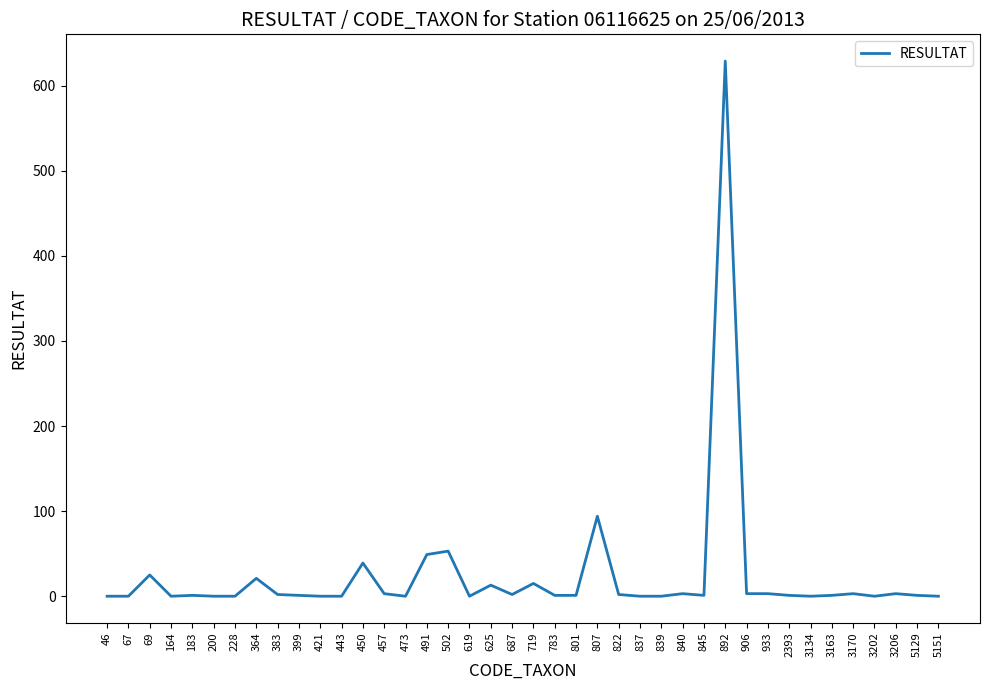

Where is the data nearest to the value 314?

807